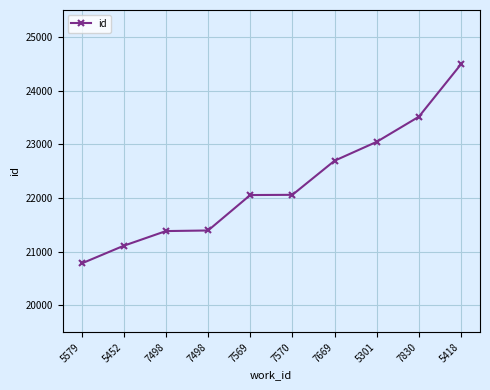

Rank the categories by value from lowest to highest.

5579, 5452, 7498, 7498, 7569, 7570, 7669, 5301, 7830, 5418